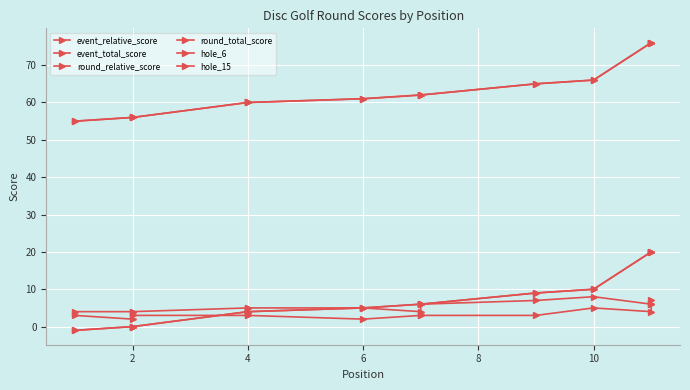

What is the label of the 11th point from the left?

10